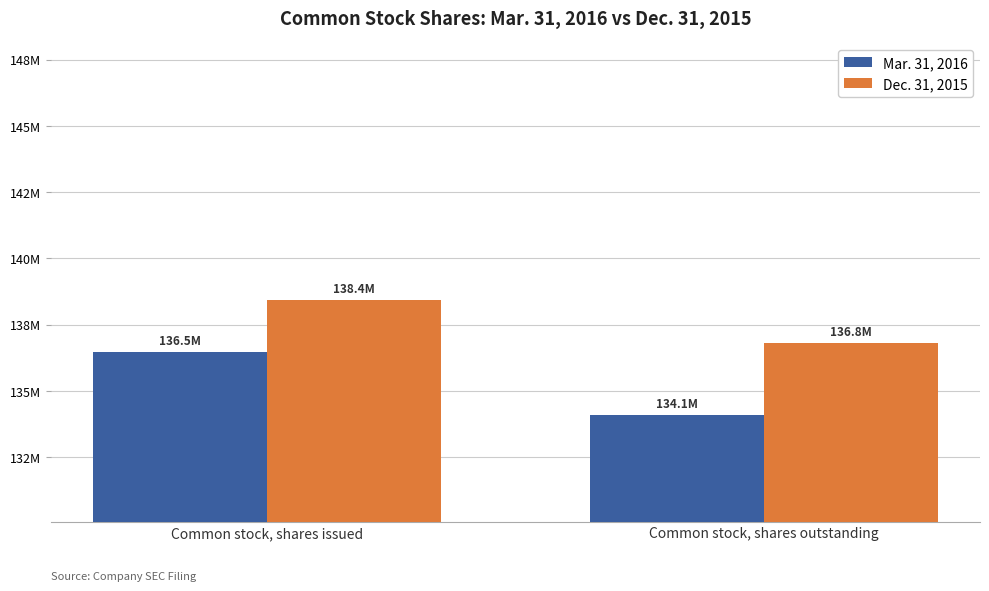

List the series in order of their overall mean, highest first.

Dec. 31, 2015, Mar. 31, 2016